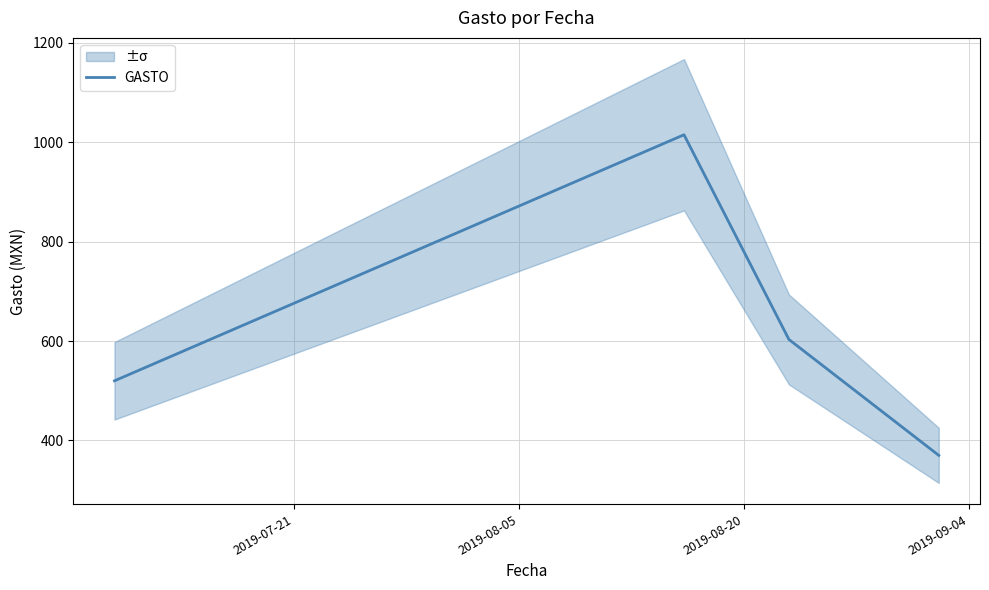

In GASTO, how many points are higher than both neighbors (excluding endpoints)?

1